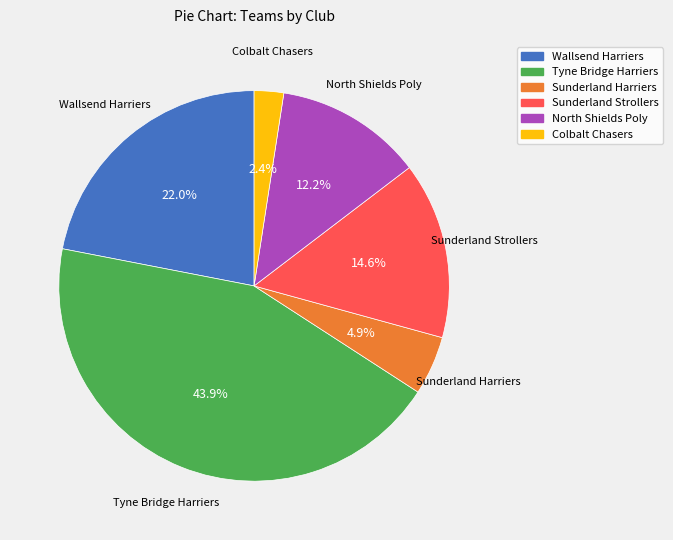

Is there a majority slice in this chart?

No